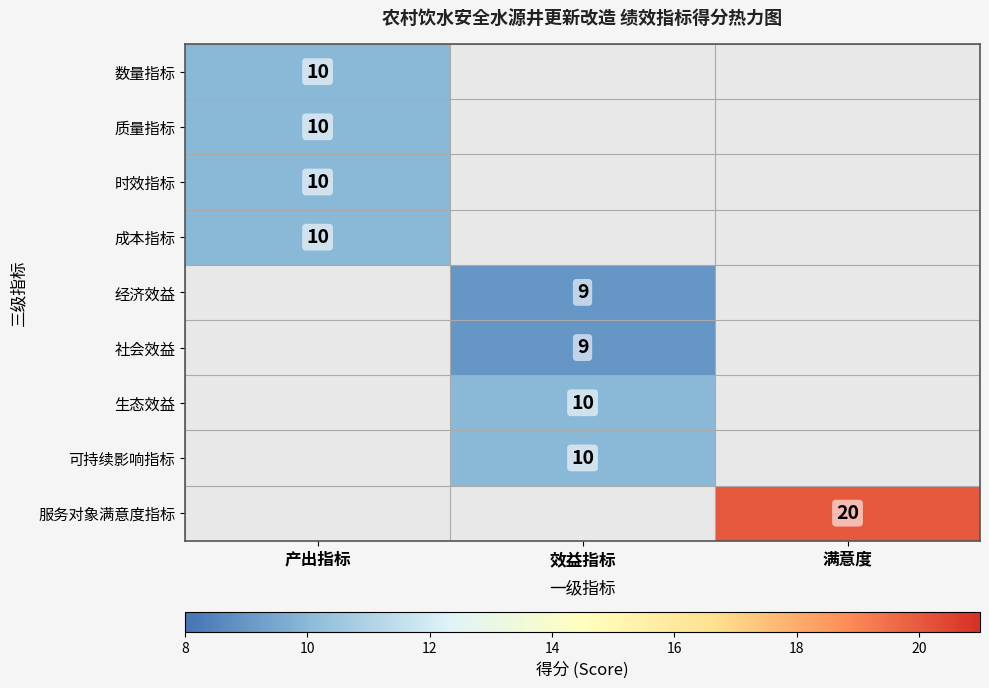

The 可持续影响指标 series shows 4 at 效益指标. True or false?

False